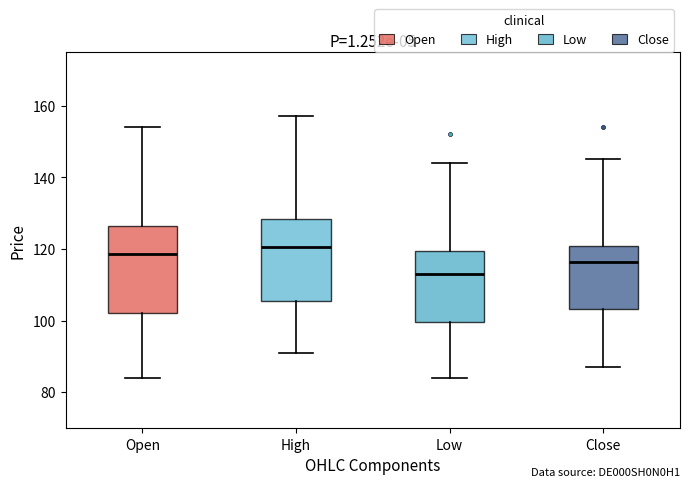

Where does the median line of the box for High sit on the y-axis? The values are not printed on the chart, so give them approximately, as read against the axis.

120